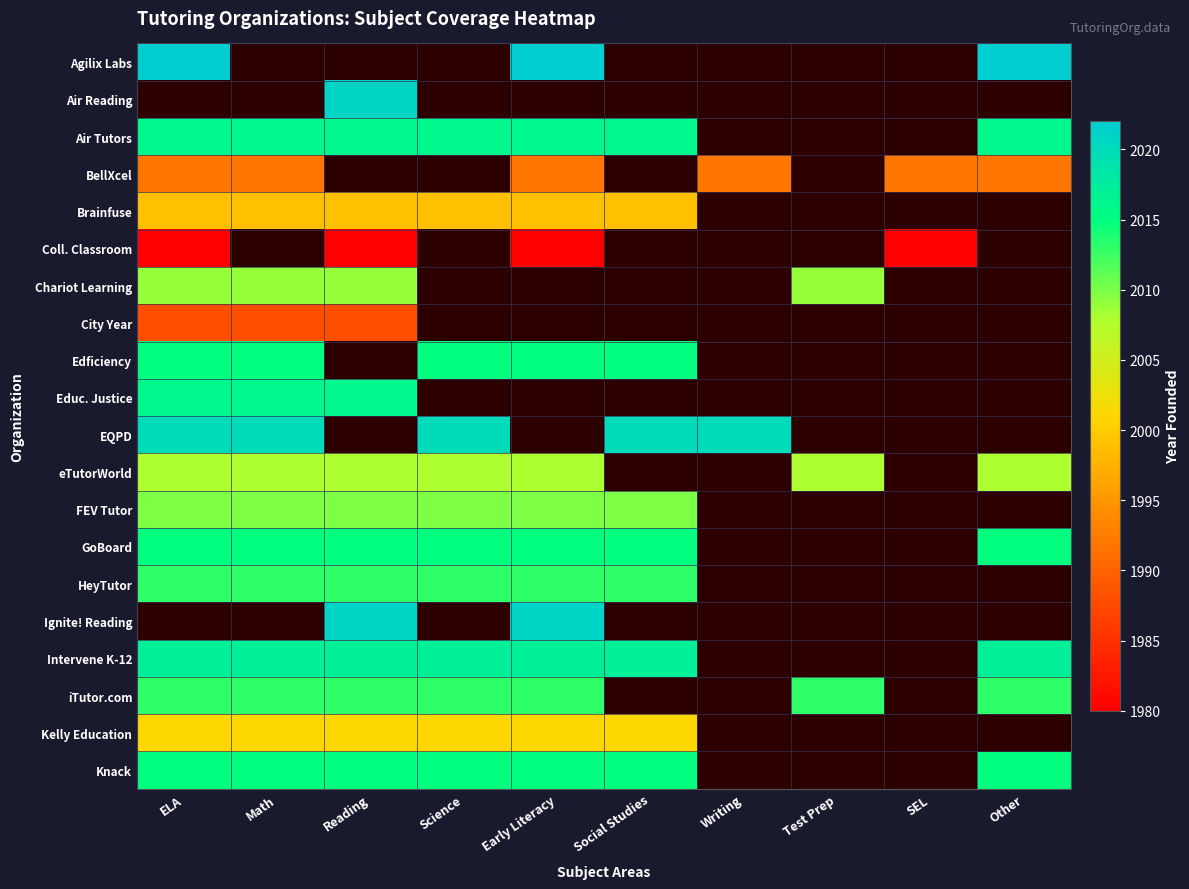

What value does the Educ. Justice series have at ELA?

2016.0